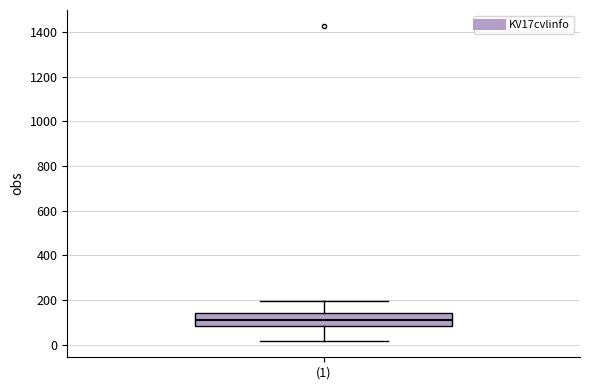

Where does the lower whisker of the box for (1) end on the y-axis? The values are not printed on the chart, so give them approximately, as read against the axis.

20